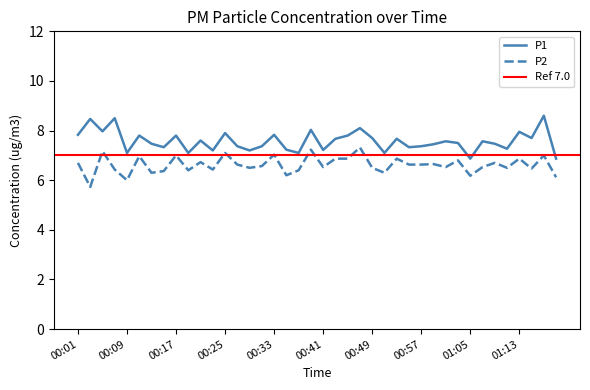

Reading left to right, extract all data points from this chart.

P1: 7.8	8.5	8.0	8.5	7.1	7.8	7.5	7.3	7.8	7.1	7.6	7.2	7.9	7.4	7.2	7.4	7.8	7.2	7.1	8.0	7.2	7.7	7.8	8.1	7.7	7.1	7.7	7.3	7.4	7.5	7.6	7.5	6.9	7.6	7.5	7.3	8.0	7.7	8.6	6.9
P2: 6.7	5.7	7.2	6.4	6.0	7.0	6.3	6.4	7.0	6.4	6.7	6.4	7.1	6.6	6.5	6.6	7.0	6.2	6.4	7.2	6.5	6.9	6.9	7.3	6.5	6.3	6.9	6.6	6.6	6.7	6.5	6.8	6.2	6.5	6.7	6.5	6.9	6.5	7.0	6.1